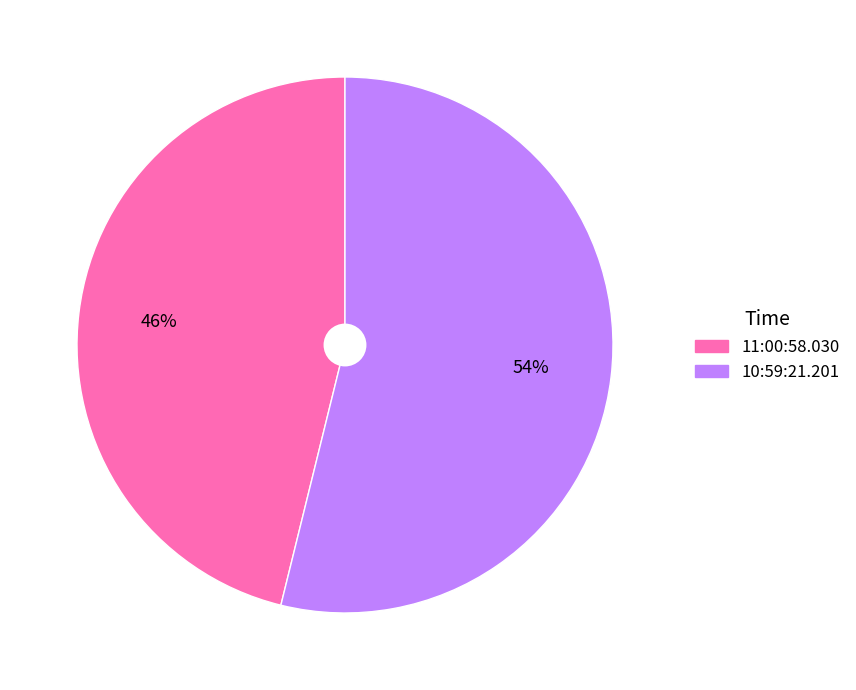

Is the sum of 11:00:58.030 and 10:59:21.201 greater than half?

Yes